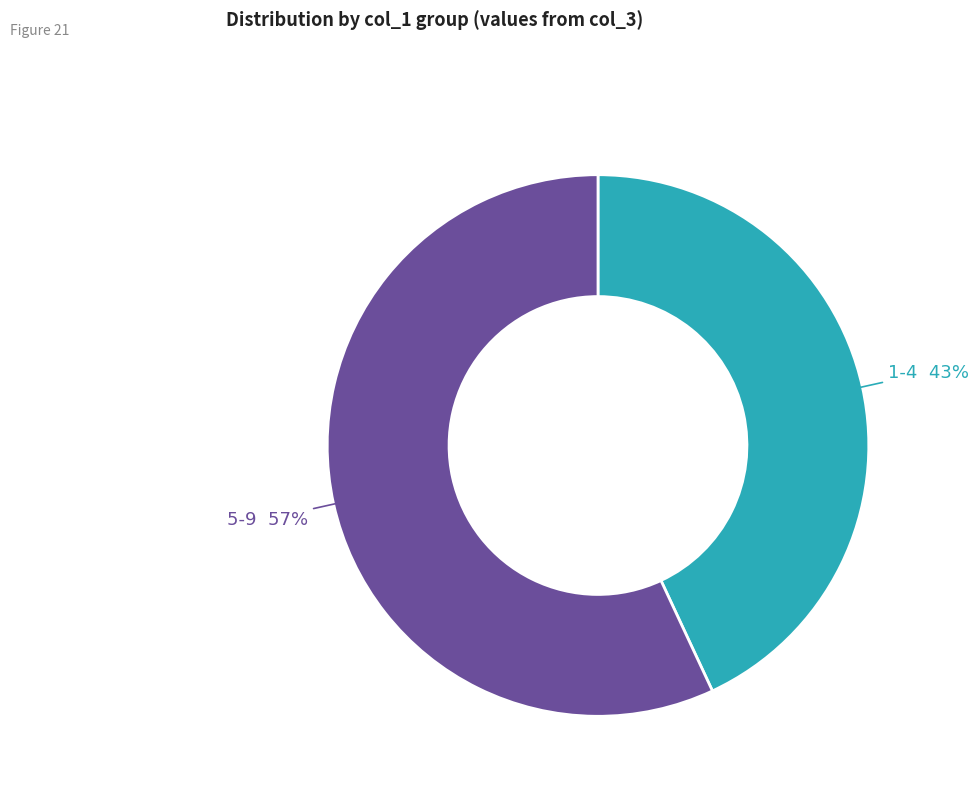

To the nearest percent, what portion does 5-9 represent?

57%